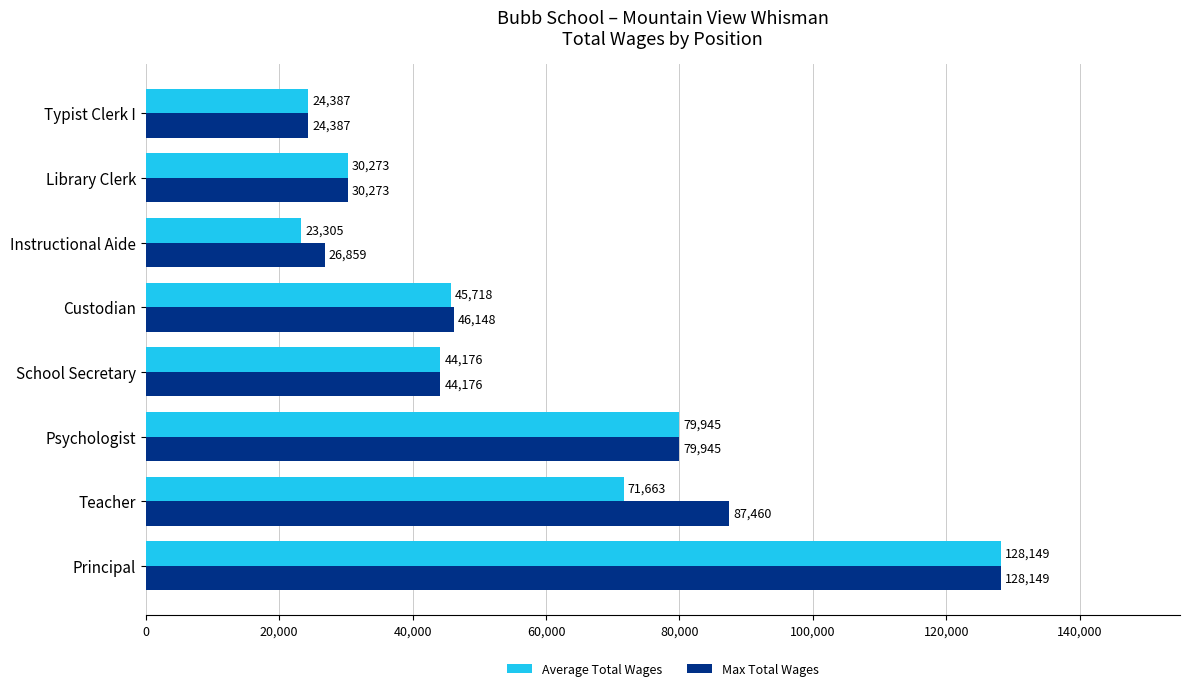

How many values in the Max Total Wages series are below 46148?

4